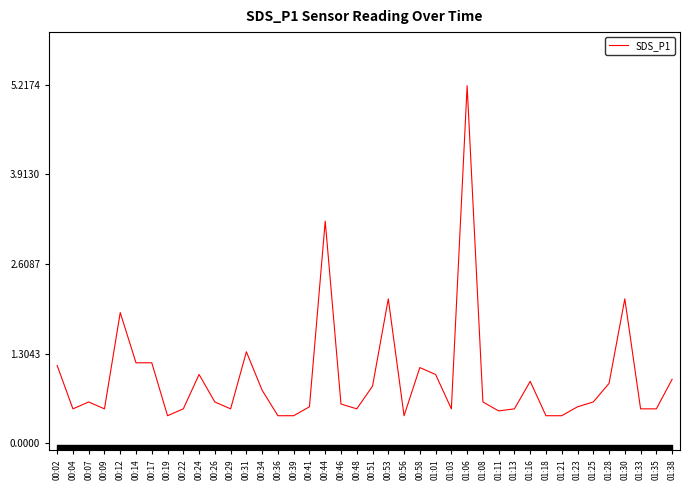

List the labels in order of value, largest first.

01:06, 00:44, 00:53, 01:30, 00:12, 00:31, 00:14, 00:17, 00:02, 00:58, 00:24, 01:01, 01:38, 01:16, 01:28, 00:51, 00:34, 00:07, 00:26, 01:08, 01:25, 00:46, 00:41, 01:23, 00:04, 00:09, 00:22, 00:29, 00:48, 01:03, 01:13, 01:33, 01:35, 01:11, 00:19, 00:36, 00:39, 00:56, 01:18, 01:21